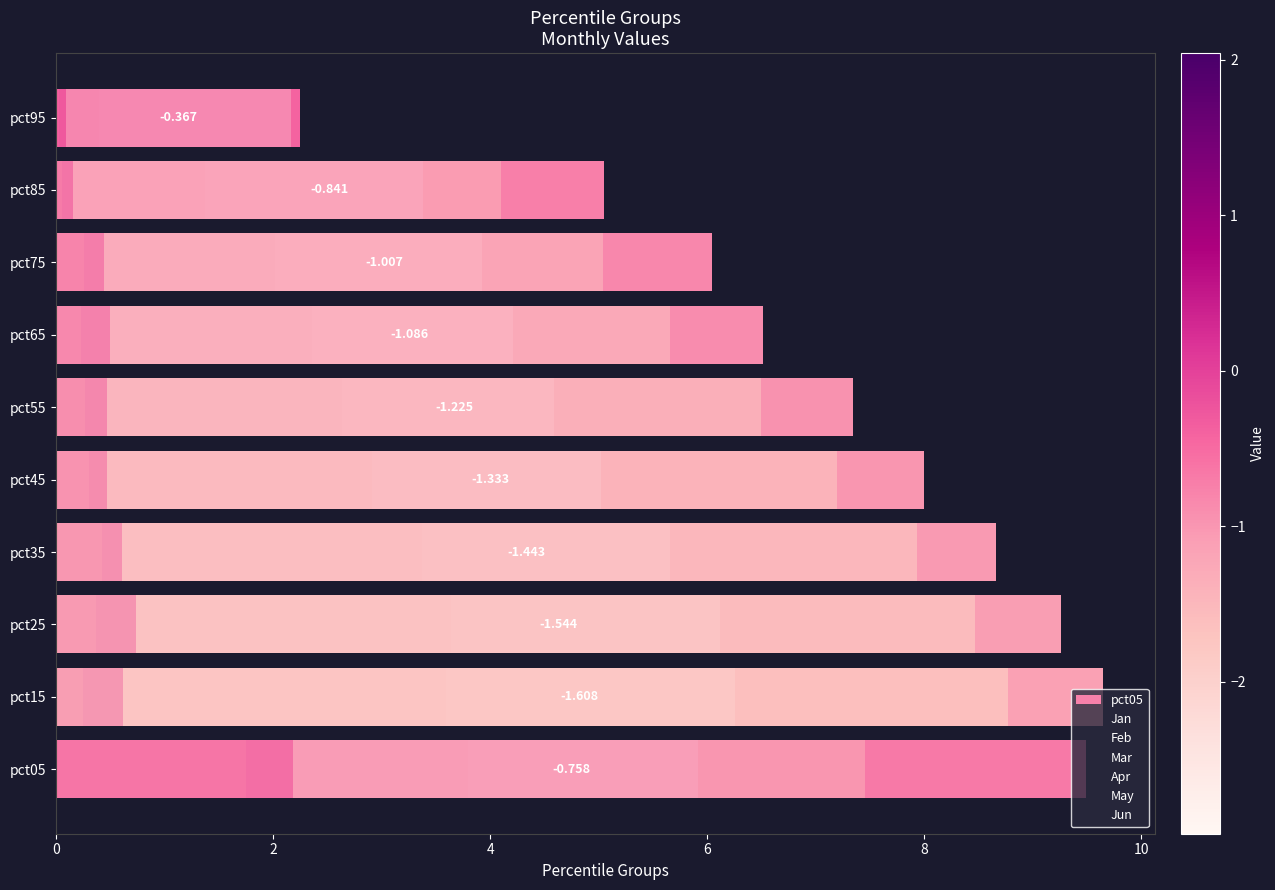

What is the difference between the Jun values at 2 and 8?

0.1